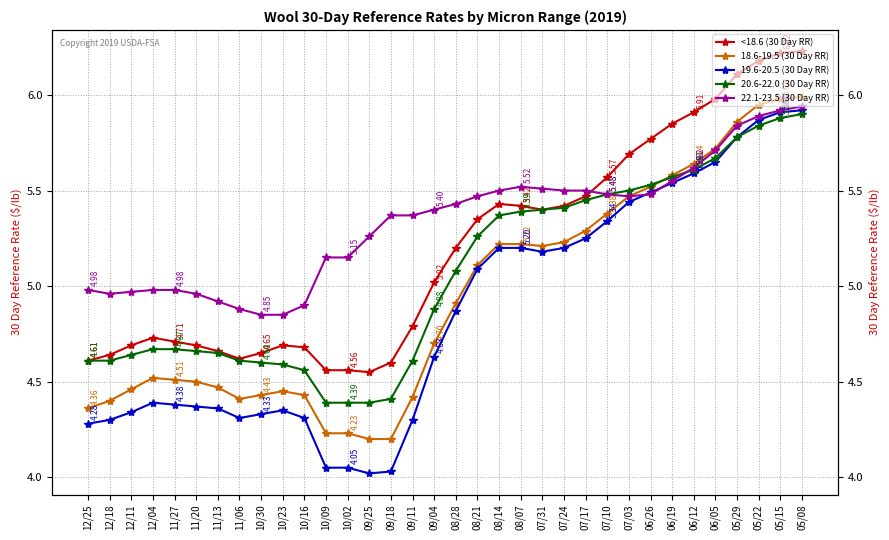

How many series are shown in this chart?

5